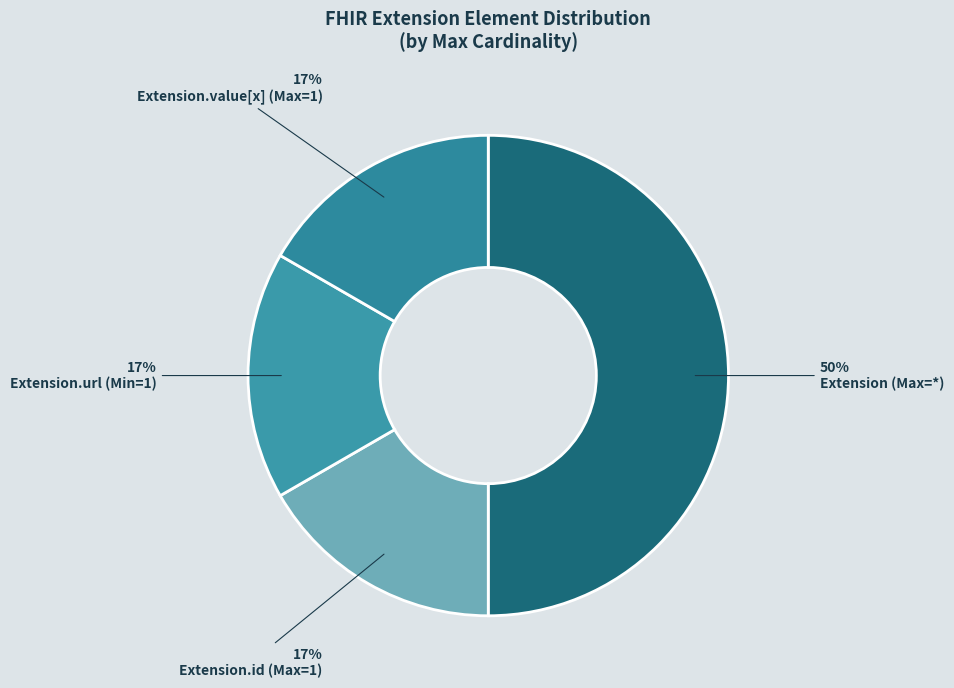

To the nearest percent, what is the difference between the largest and smallest slice percentages?

33%